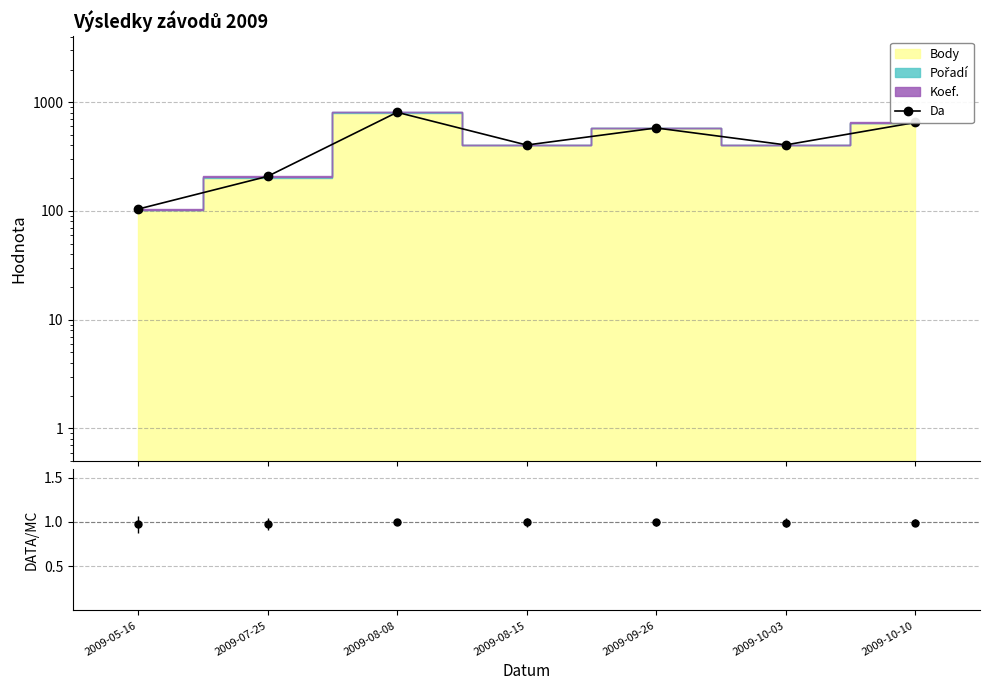

What is the difference between the values at 2009-07-25 and 2009-08-08?

600